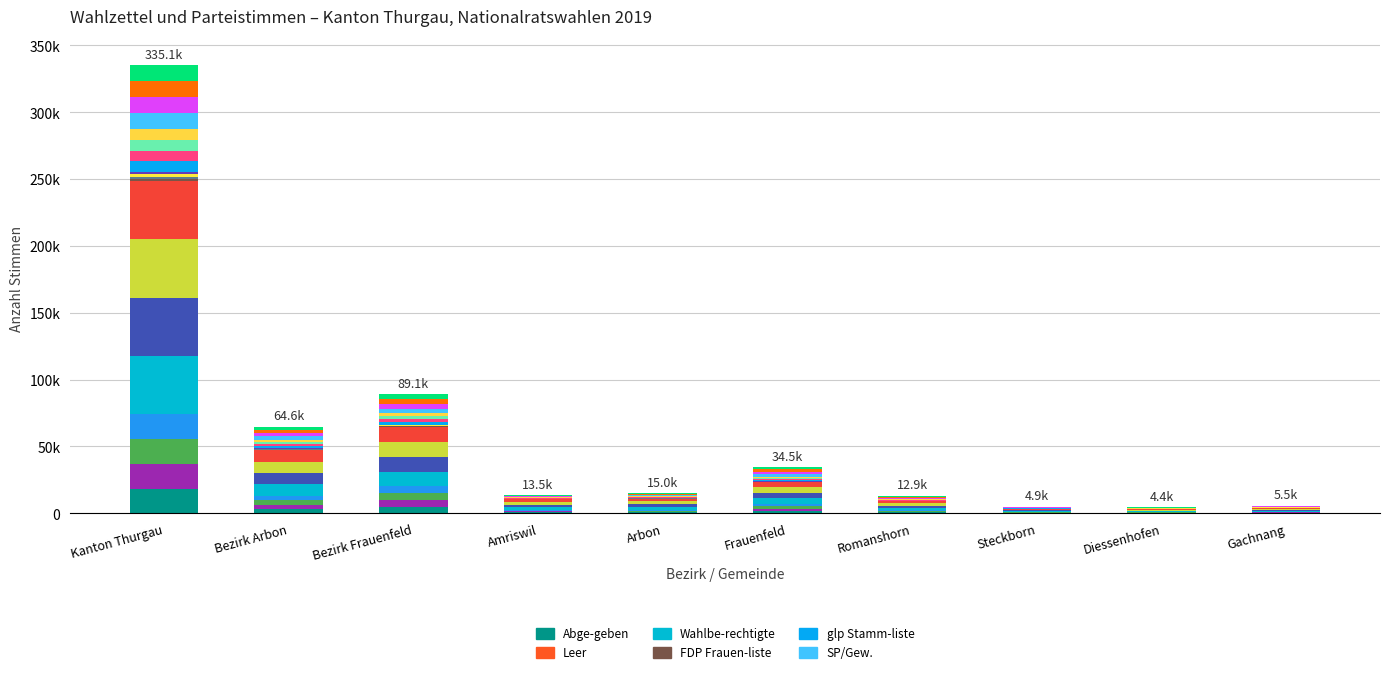

What is the maximum value for SP/Gew.?

11993.2